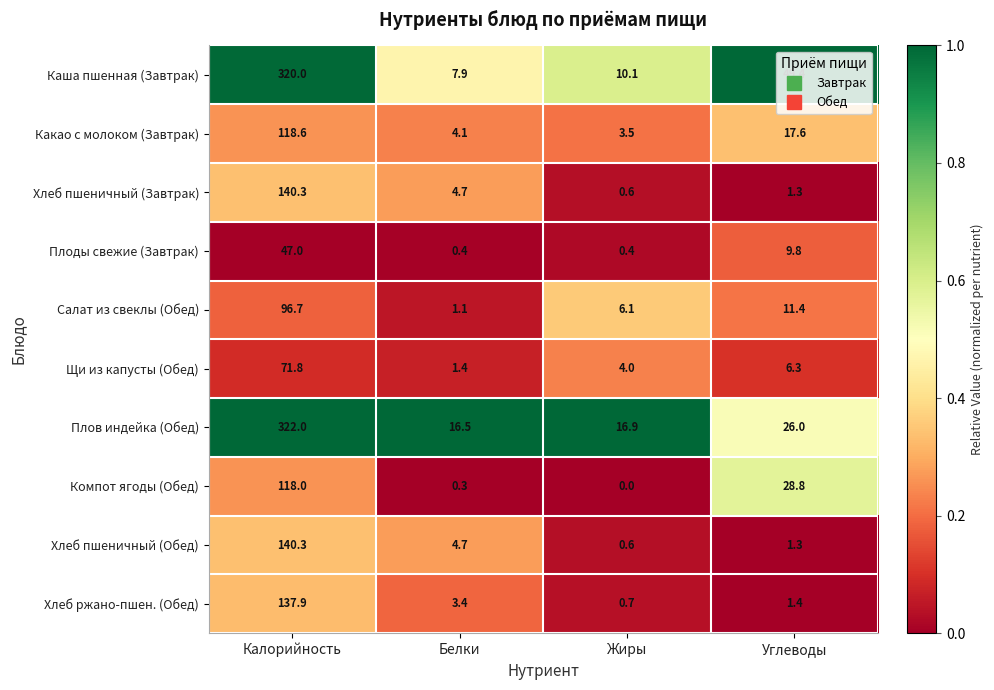

The value of Хлеб пшеничный (Завтрак) at Калорийность is 62.4. True or false?

False